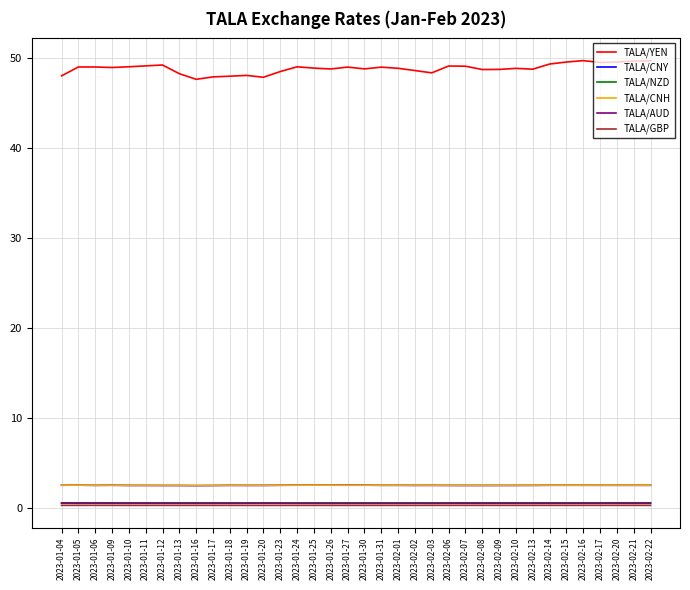

Which series has the largest total across all categories?

TALA/YEN